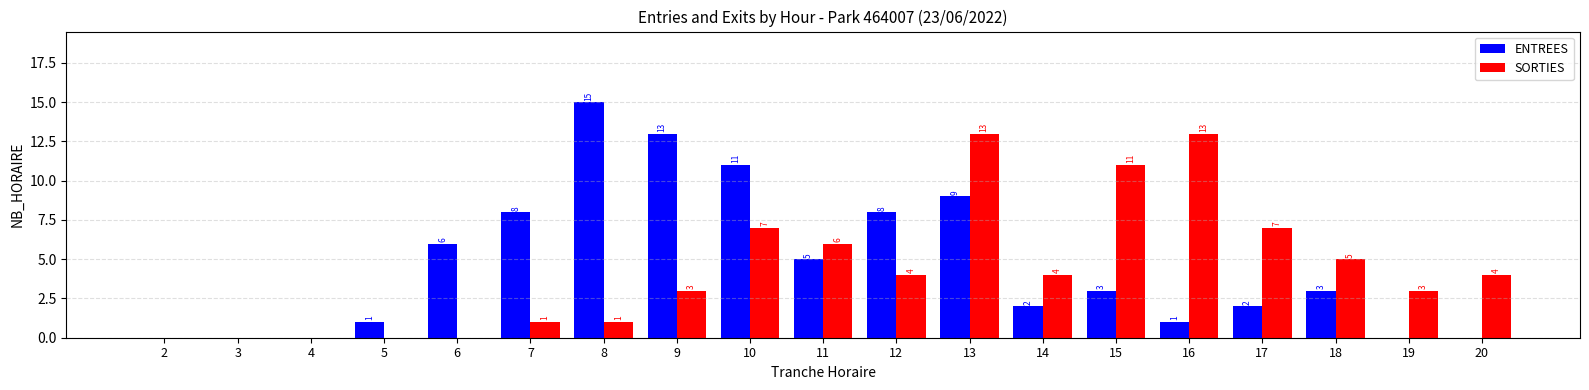

Where is SORTIES nearest to the value 6?

11